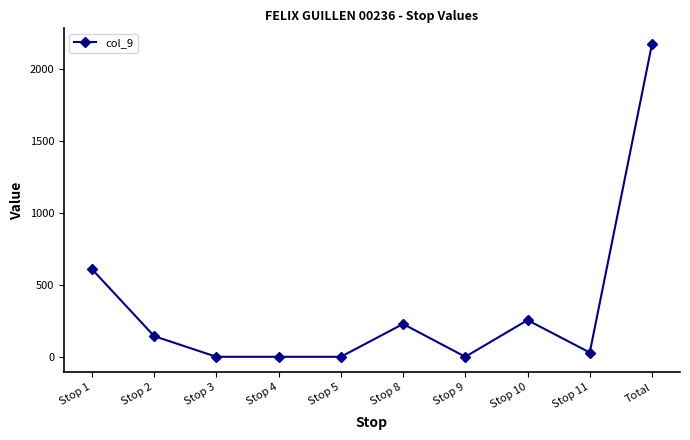

True or false: the data has more than 1 interior local peaks.

True